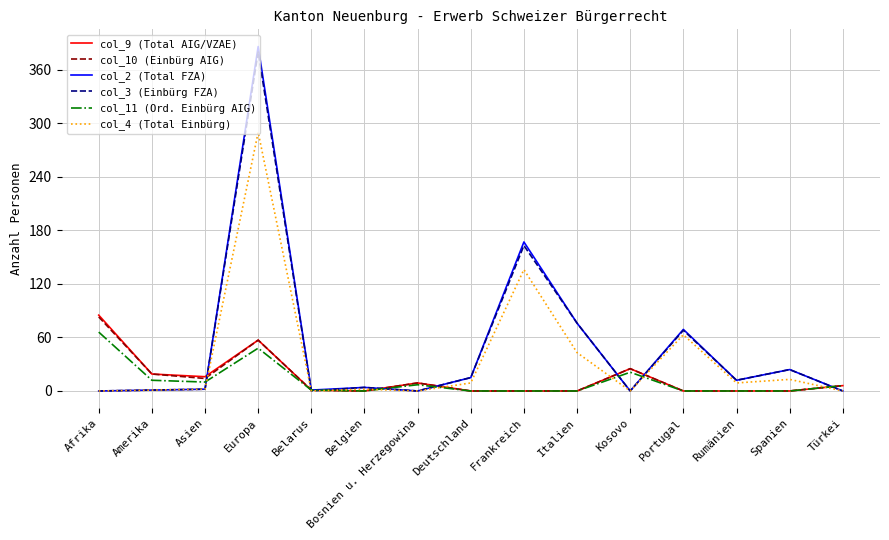

True or false: col_2 (Total FZA) has a value of 167 at Frankreich.

True